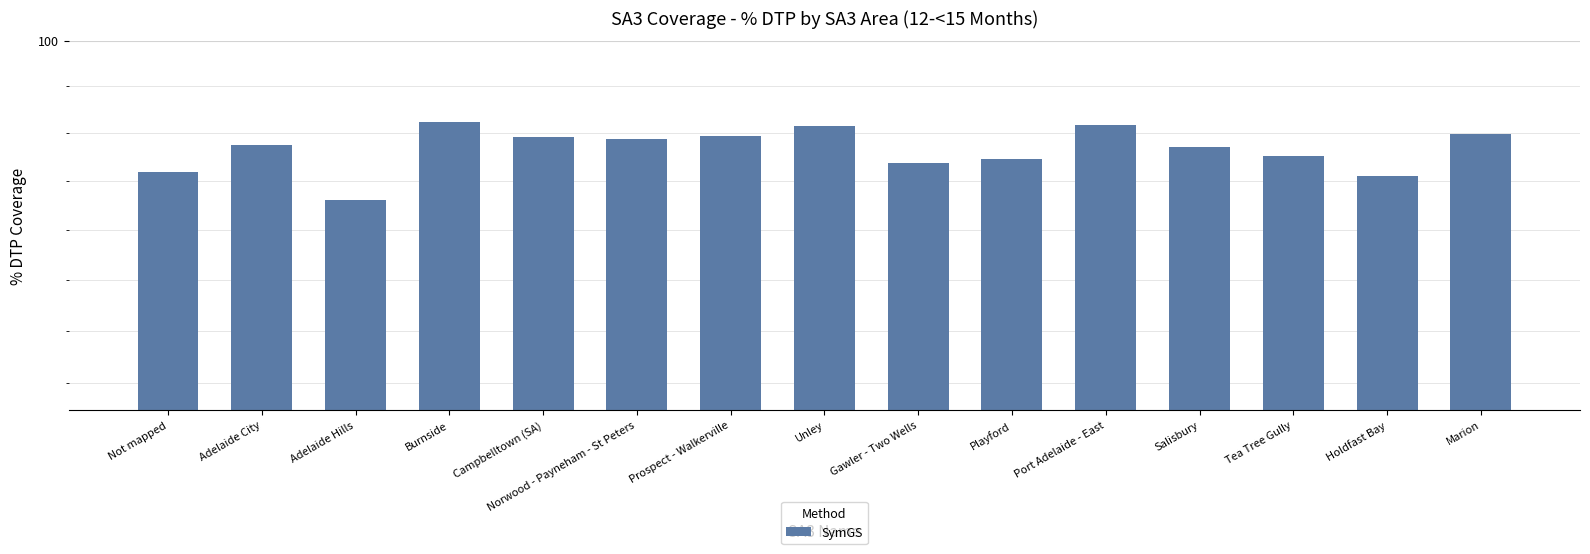

How many distinct data groups are displayed?

1